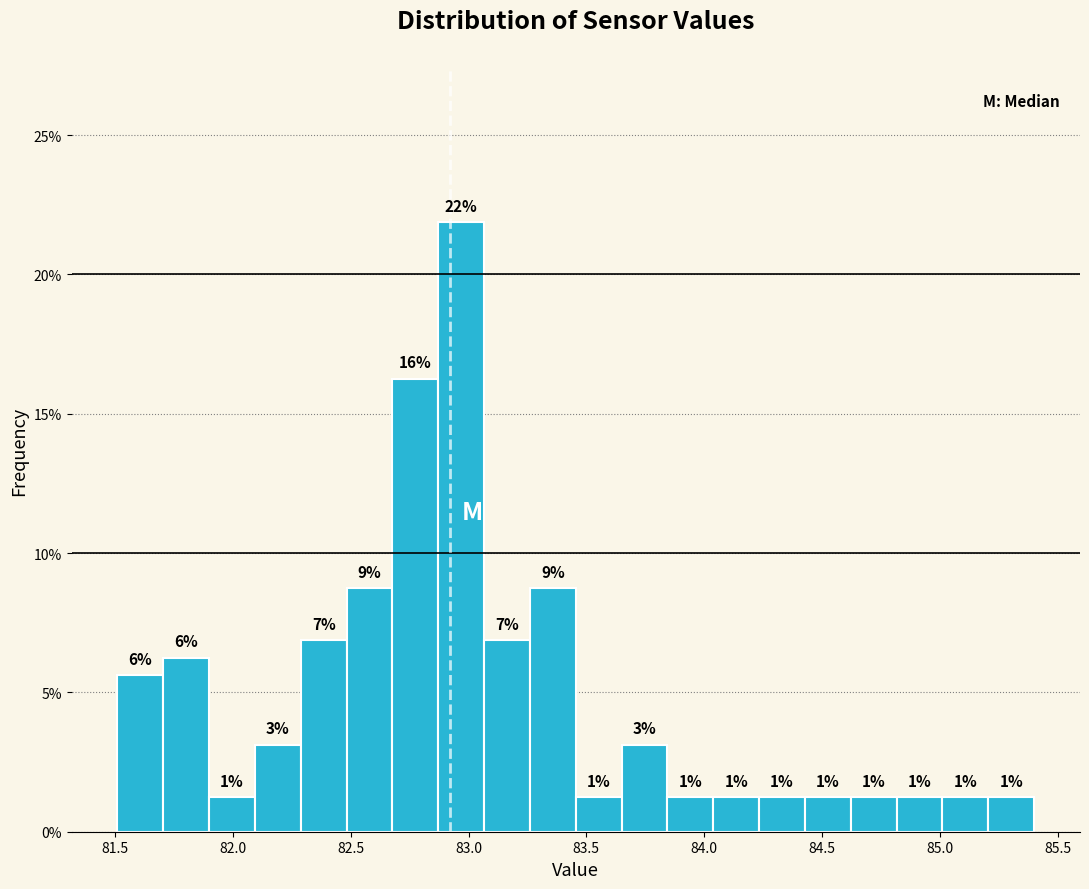

Read against the x-axis, roughly where is the centre of the tallest bar?

82.95